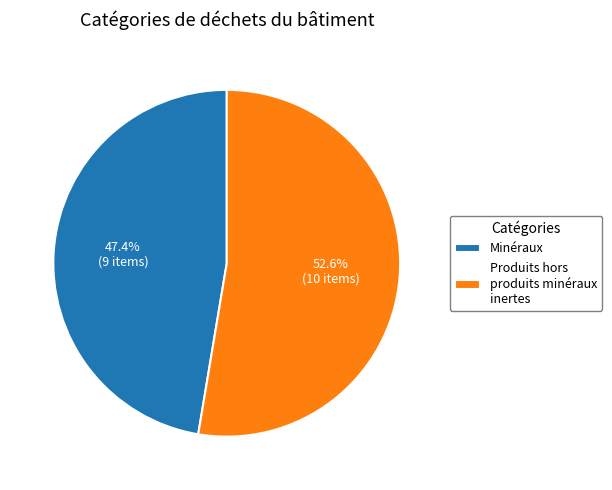

True or false: Produits hors produits minéraux inertes accounts for 66% of the total.

False